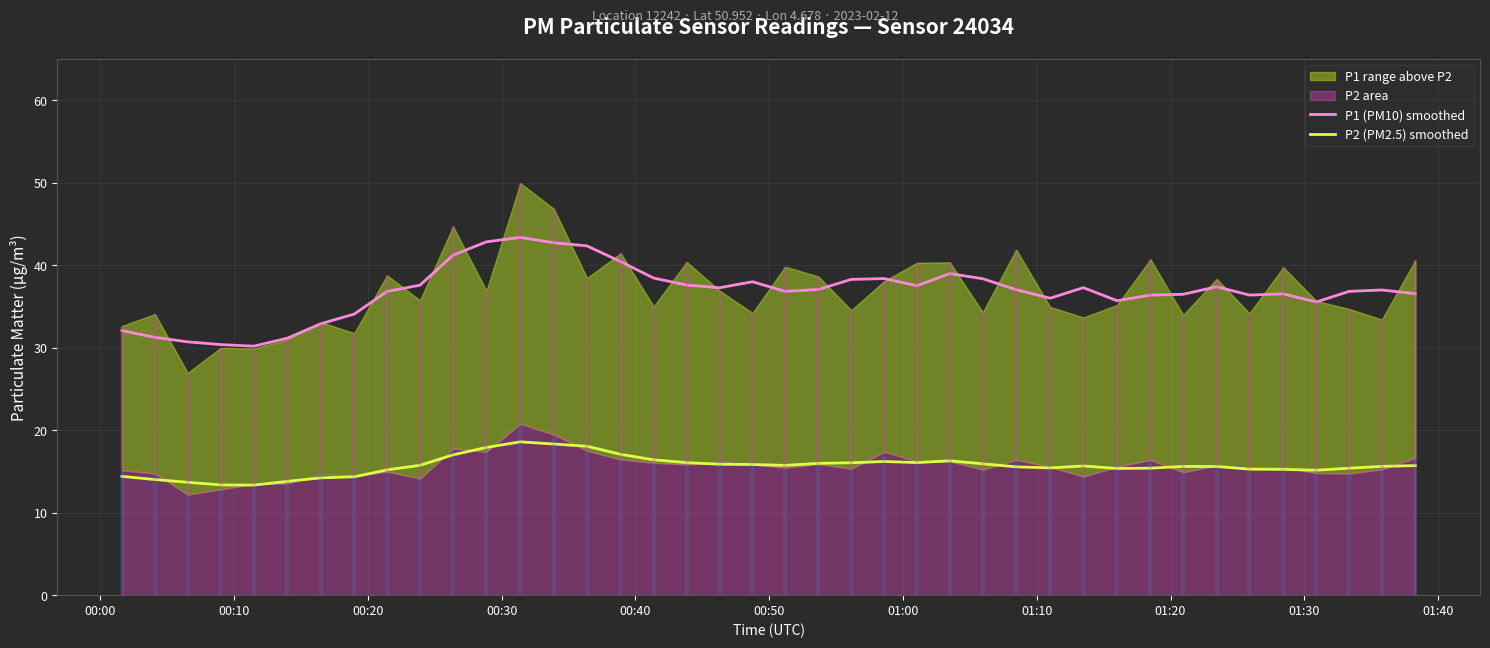

True or false: P2 (PM2.5) smoothed and P1 (PM10) smoothed intersect in this chart.

False